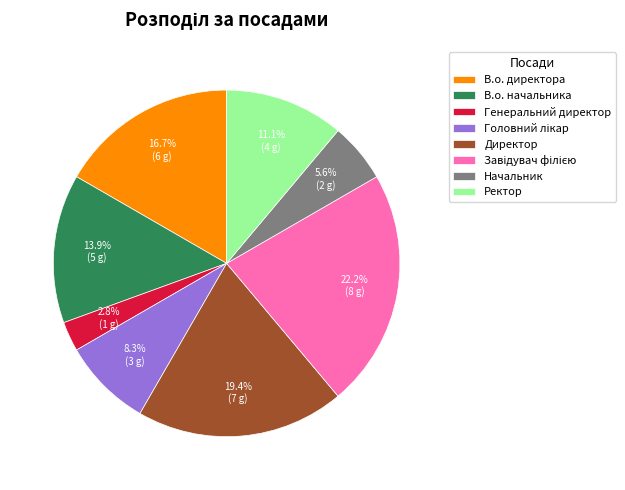

Between Директор and Ректор, which is larger?

Директор